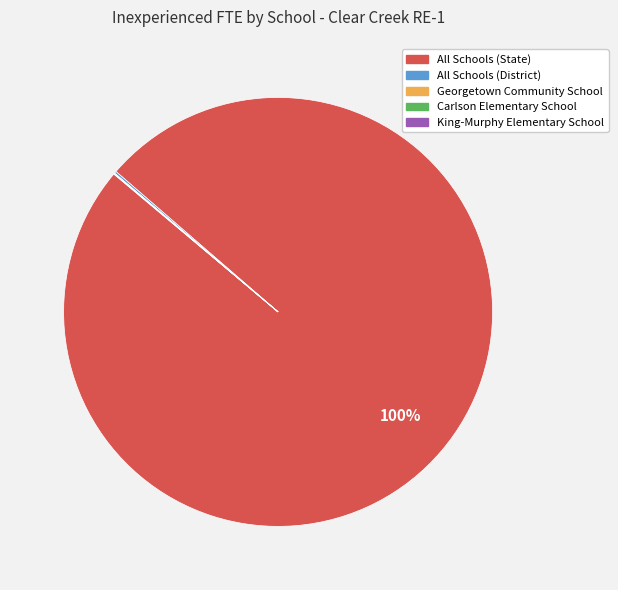

What percentage is the All Schools (State) slice, to the nearest percent?

100%